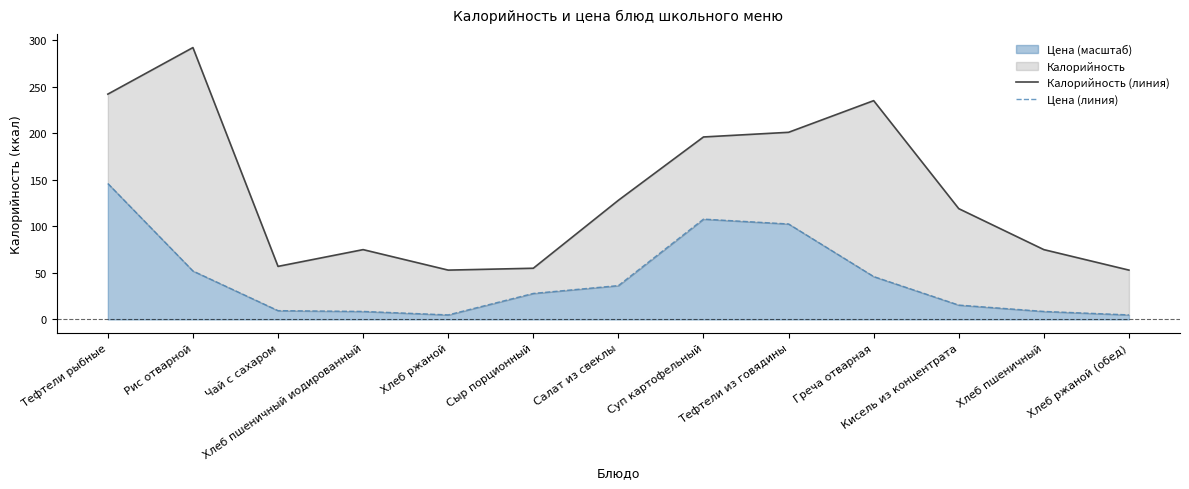

True or false: Калорийность (линия) has more than 2 points higher than both neighbors.

True